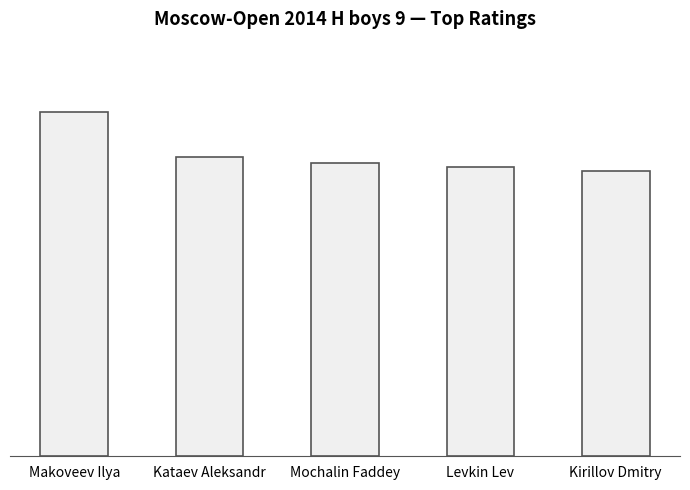

Are the bars horizontal?

No